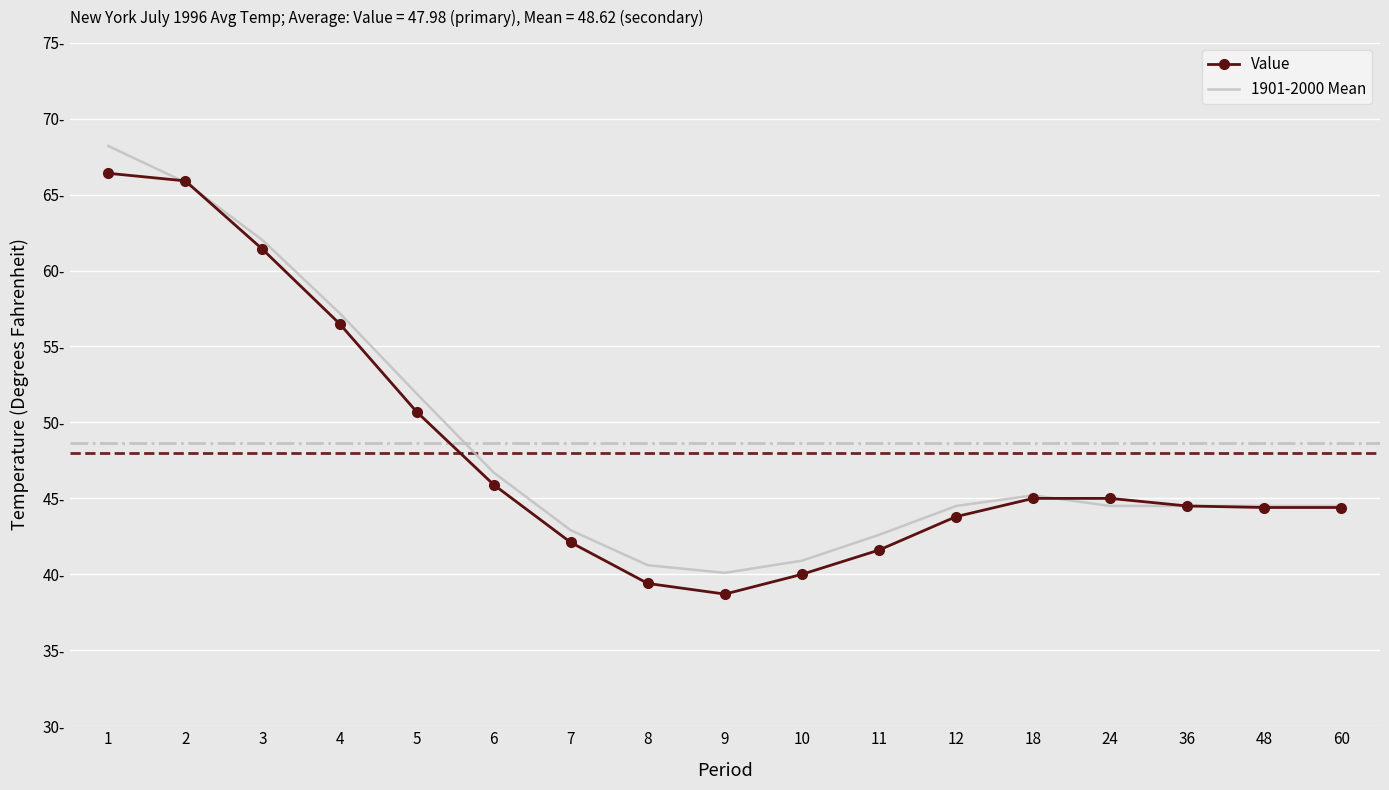

Reading right to left, what are all the values shown in this chart?

Value: 60=44.4	48=44.4	36=44.5	24=45.0	18=45.0	12=43.8	11=41.6	10=40.0	9=38.7	8=39.4	7=42.1	6=45.9	5=50.7	4=56.5	3=61.4	2=65.9	1=66.4
1901-2000 Mean: 60=44.5	48=44.5	36=44.5	24=44.5	18=45.2	12=44.5	11=42.6	10=40.9	9=40.1	8=40.6	7=42.9	6=46.7	5=51.9	4=57.2	3=62.0	2=65.8	1=68.2